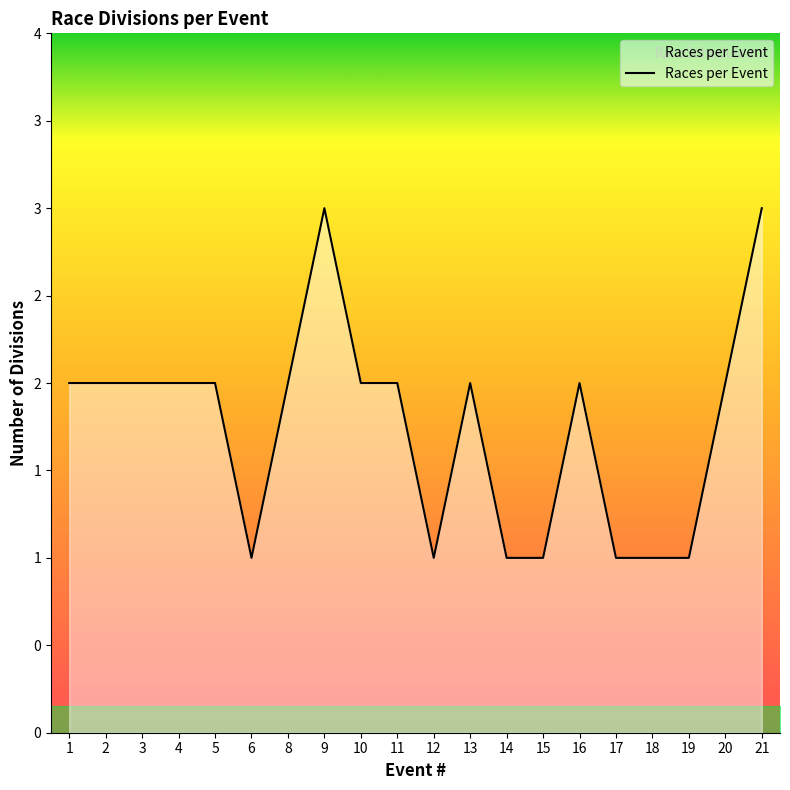

Does the chart have visible grid lines?

No